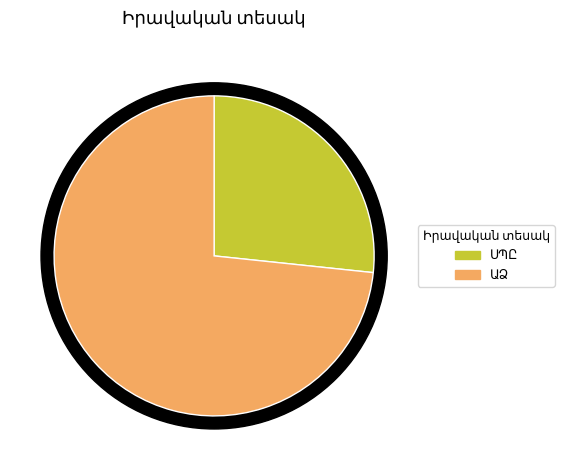

Which category has the smallest portion of the pie?

ՍՊԸ